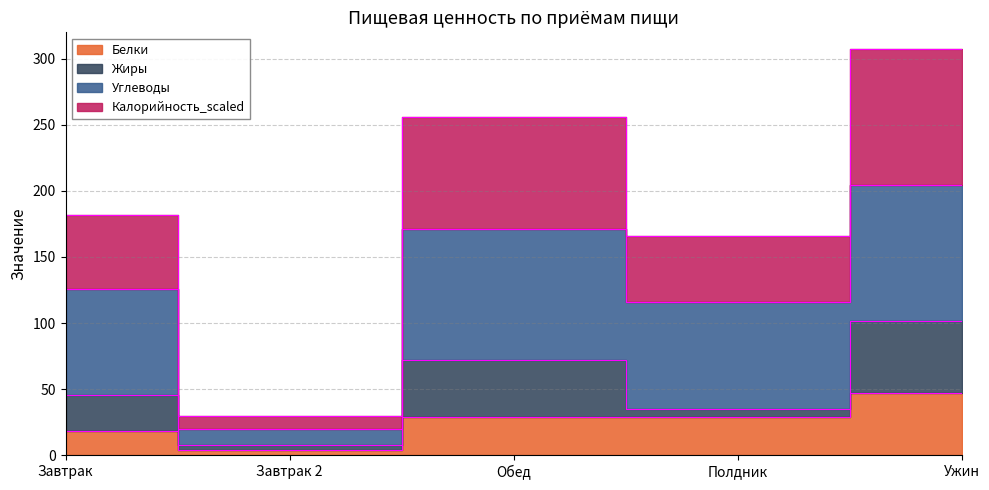

How many interior local valleys does the Белки series have?

2